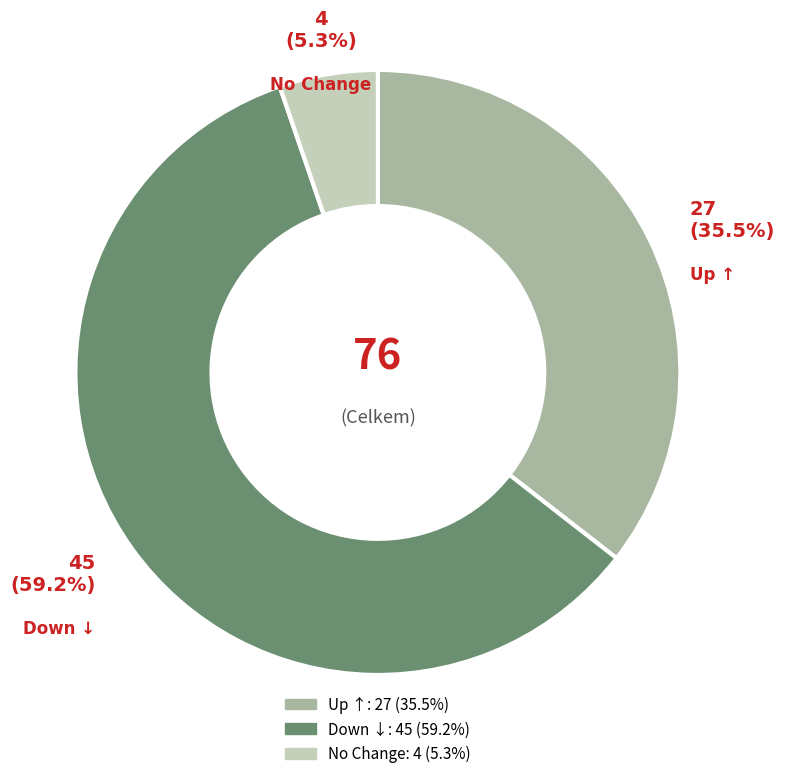

Is there a majority slice in this chart?

Yes